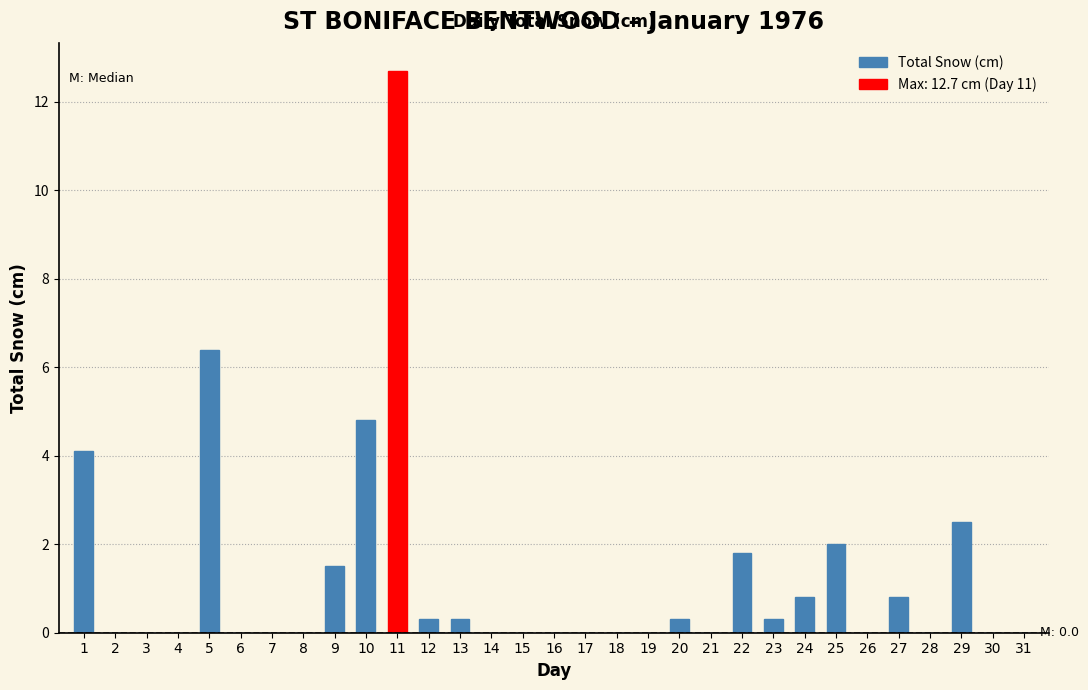

What value does the data have at 29?

2.5